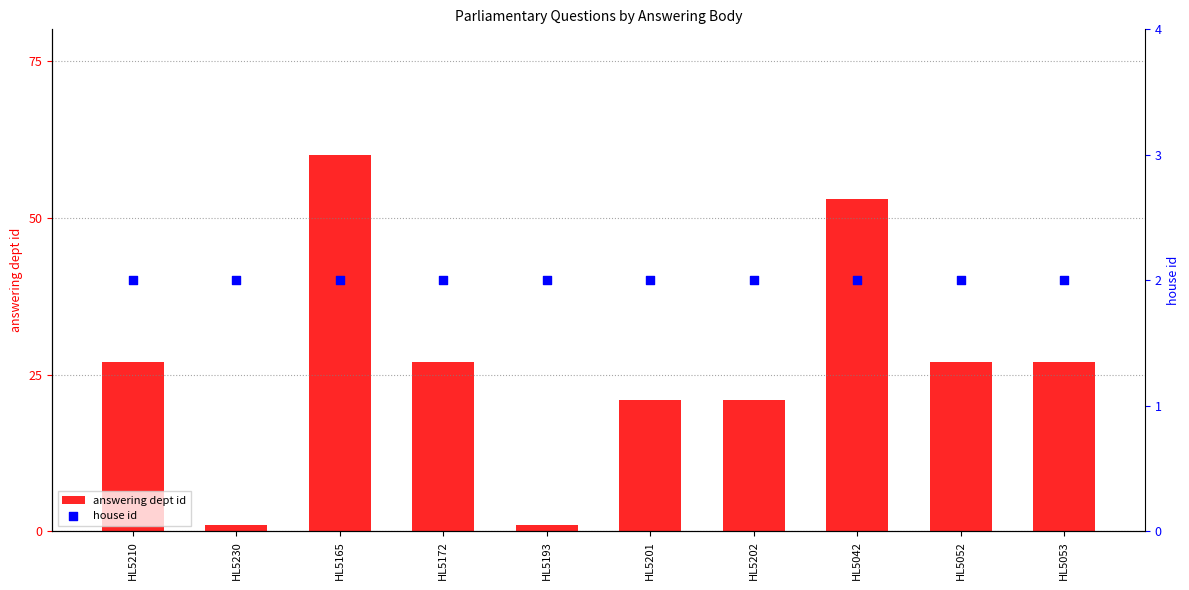

What is the total value across all series at HL5230?

3